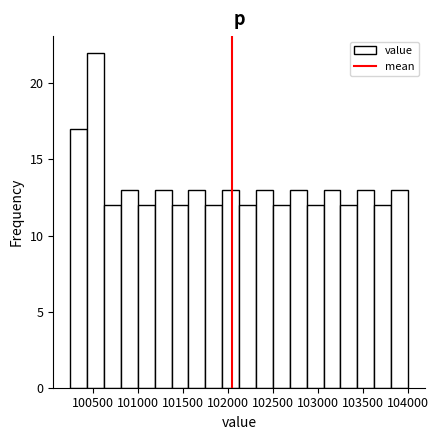

Read against the x-axis, roughly where is the centre of the tallest bar?

100550